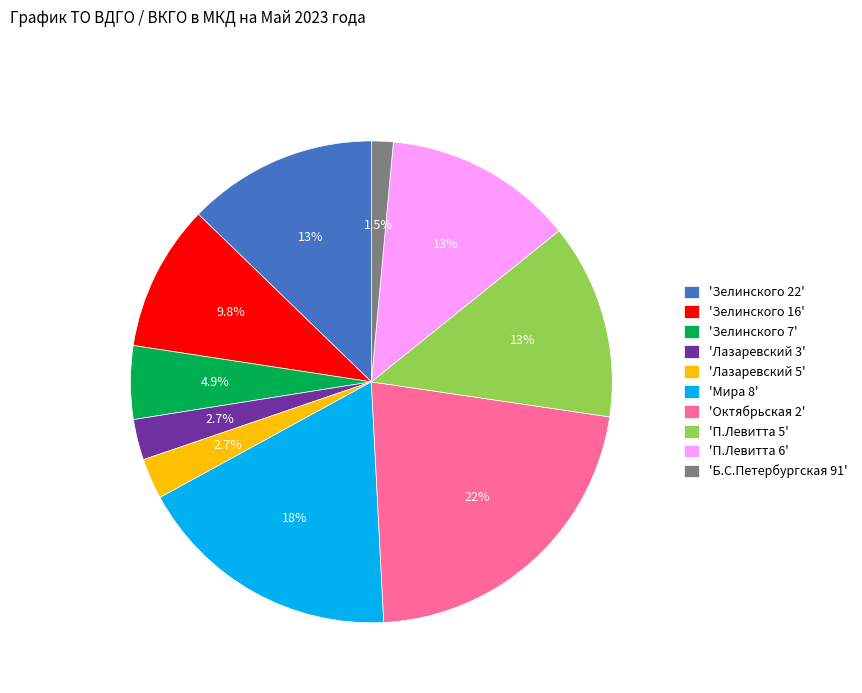

Does any single category account for the majority?

No